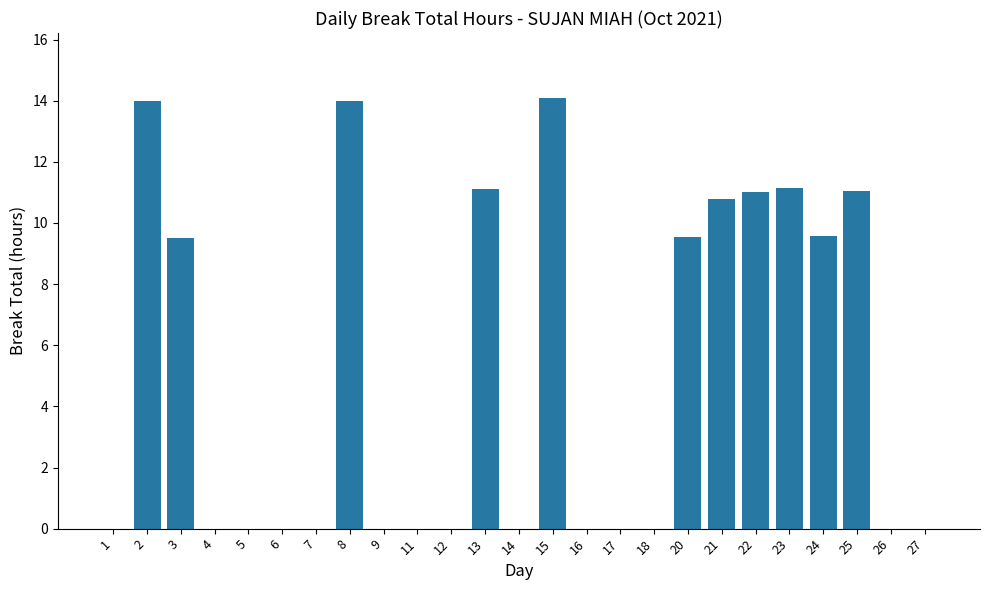

What is the ratio of the value at 13 to the value at 21?

1.0